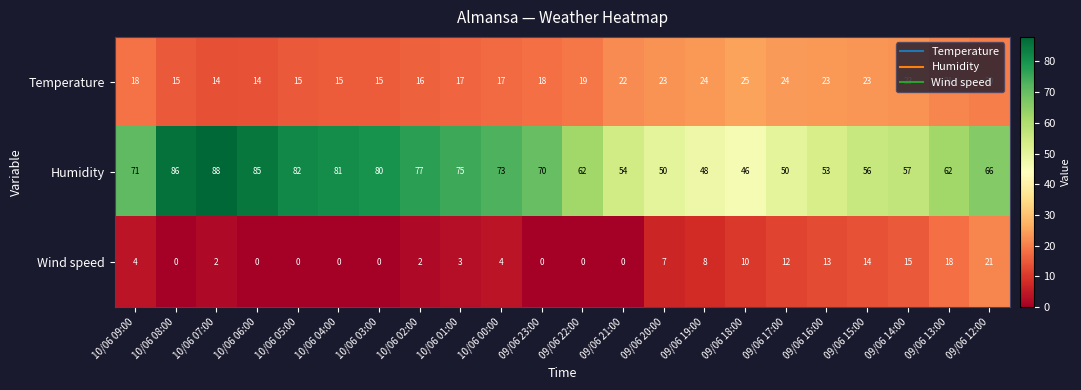

Is it true that Humidity equals 38 at 09/06 15:00?

False